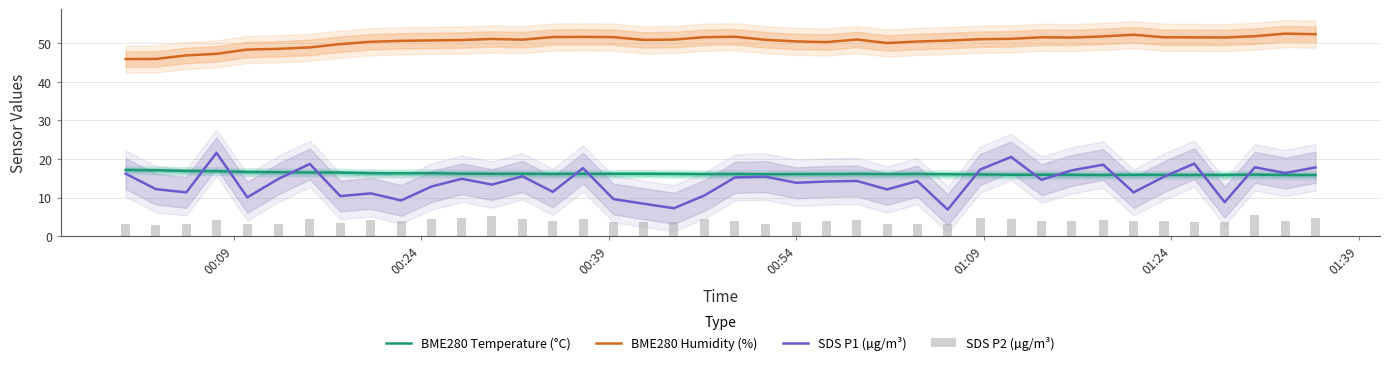

What is the minimum value for BME280 Temperature (°C)?

15.9